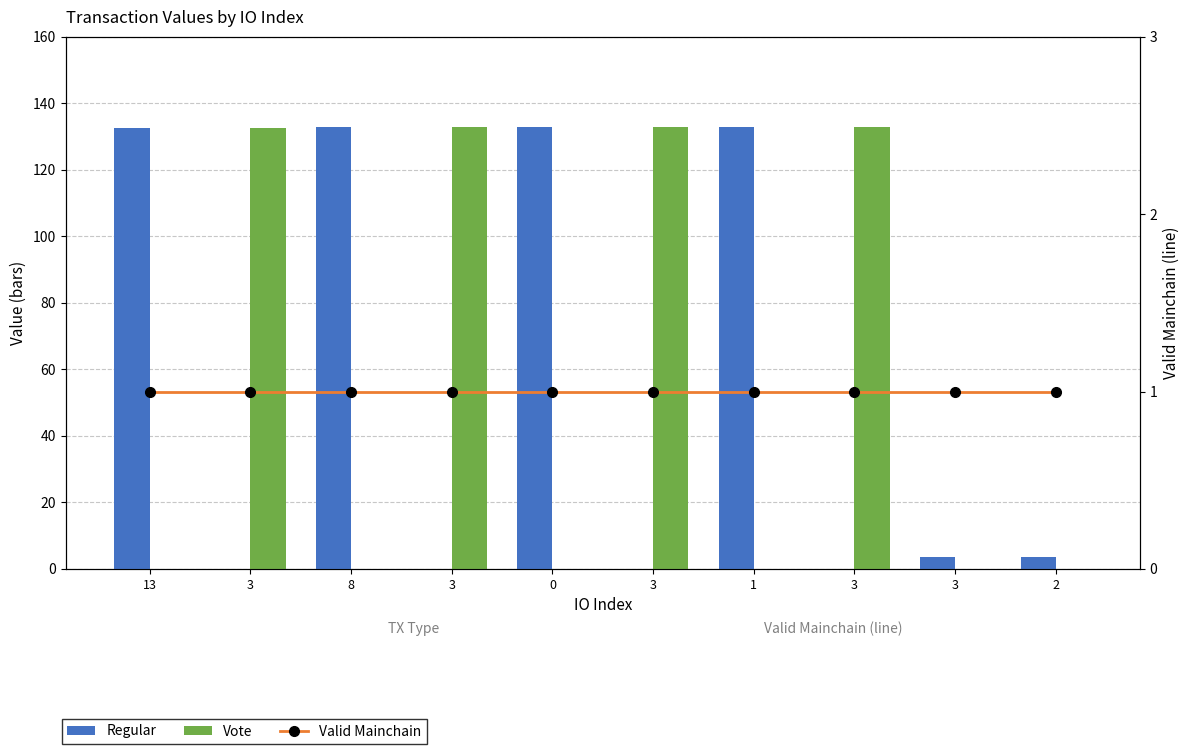

Reading left to right, list all the values displayed in this chart.

Regular: 13=132.7	3=0.0	8=132.7	3=0.0	0=132.8	3=0.0	1=132.8	3=0.0	3=3.6	2=3.6
Vote: 13=0.0	3=132.7	8=0.0	3=132.7	0=0.0	3=132.8	1=0.0	3=132.8	3=0.0	2=0.0
Valid Mainchain: 13=1.0	3=1.0	8=1.0	3=1.0	0=1.0	3=1.0	1=1.0	3=1.0	3=1.0	2=1.0